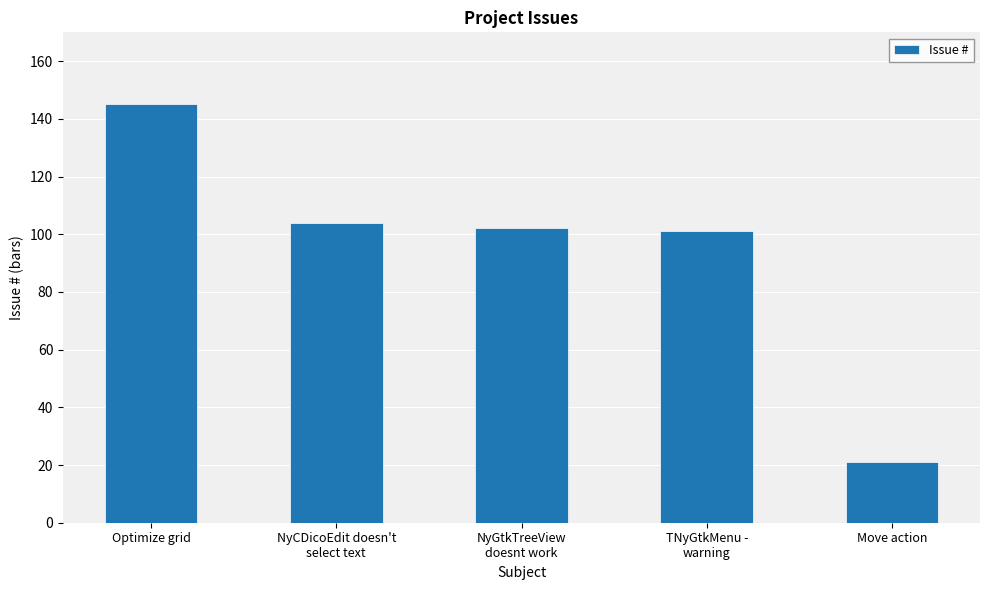

What is the average value?

95